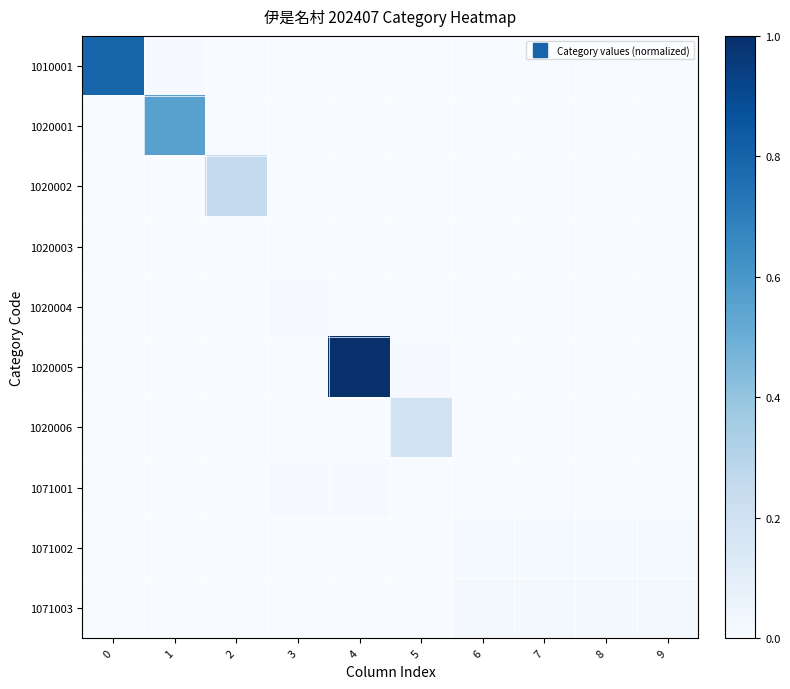

How many distinct data groups are displayed?

10